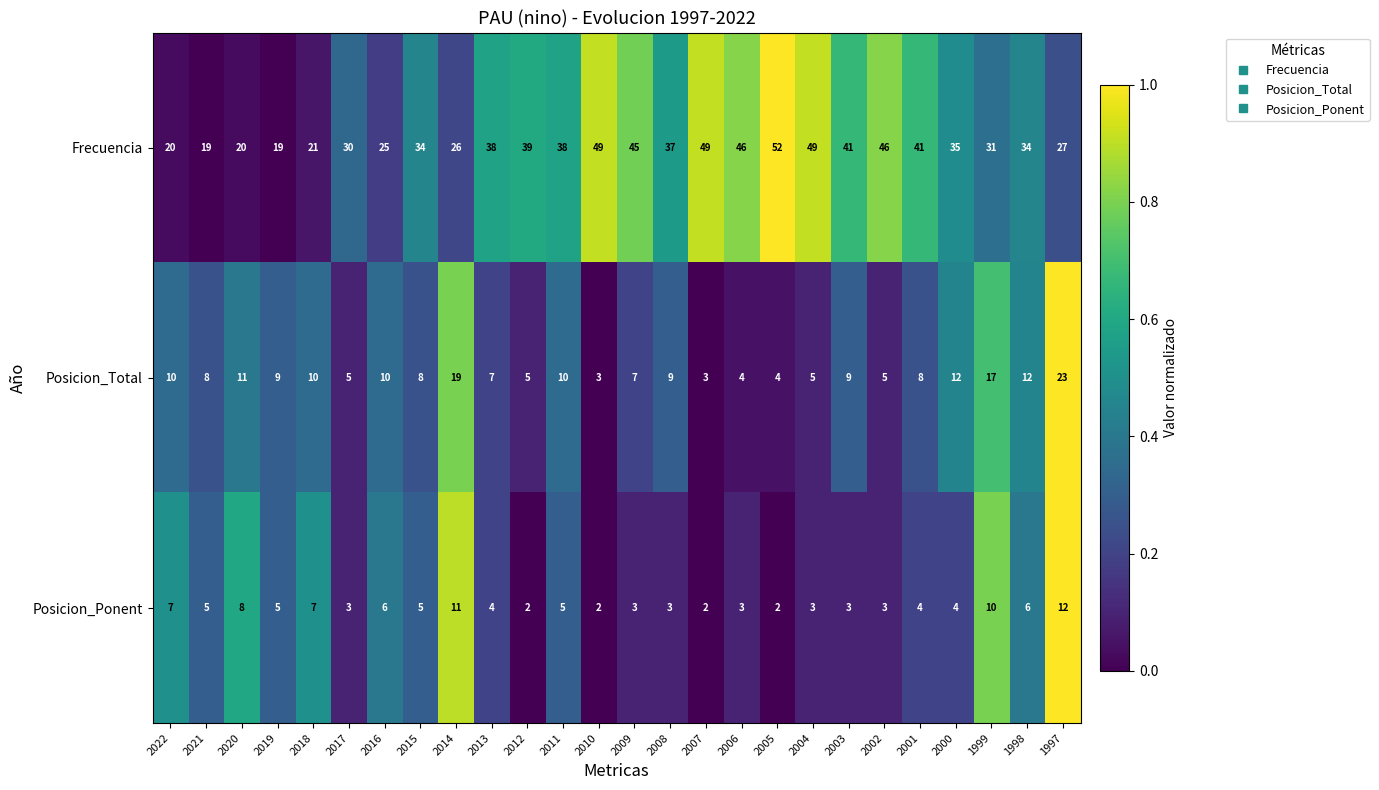

At 2006, list the series in order from smallest to largest.

Posicion_Ponent, Posicion_Total, Frecuencia